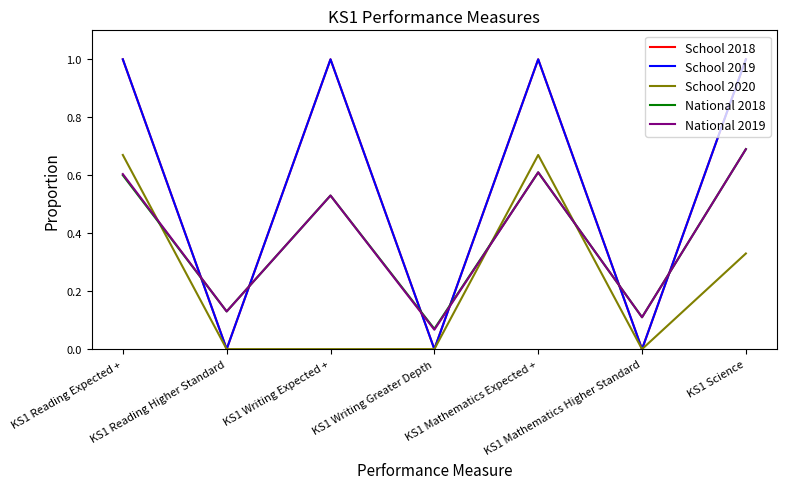

Does the chart have visible grid lines?

No